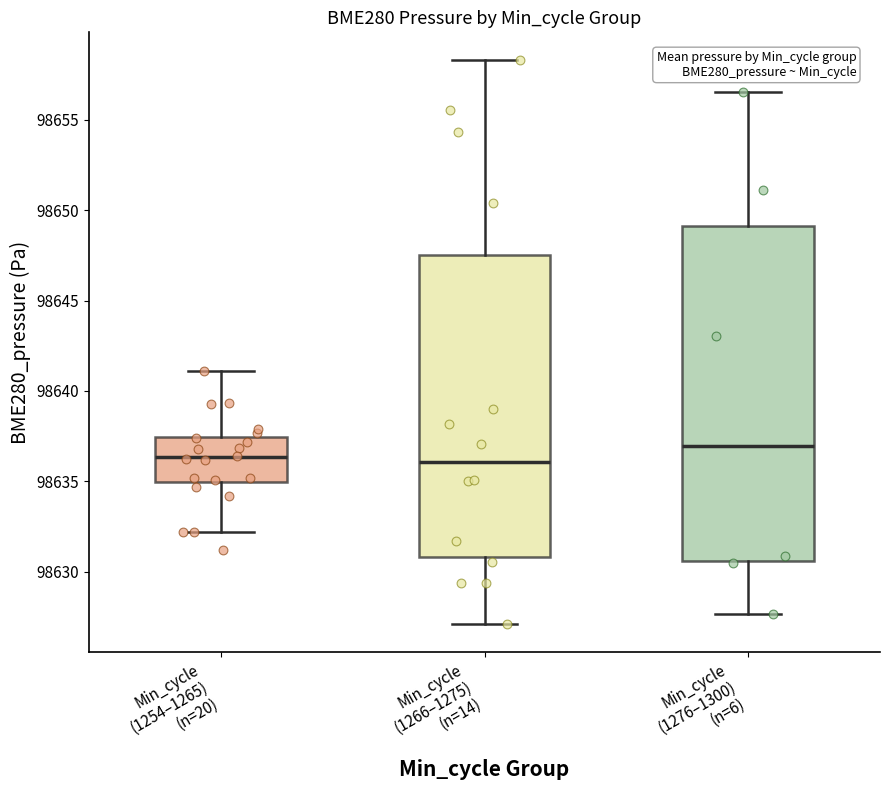

Which box is the tallest, from its lower edge to its upper edge?

Min_cycle (1276–1300) (n=6)